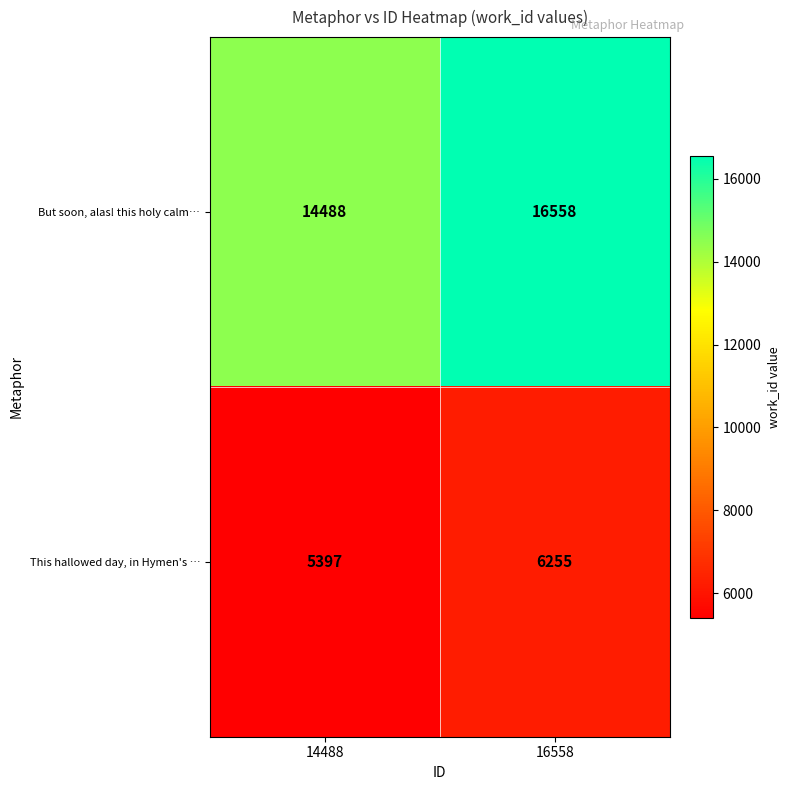

Which category has the highest value across all series?

16558